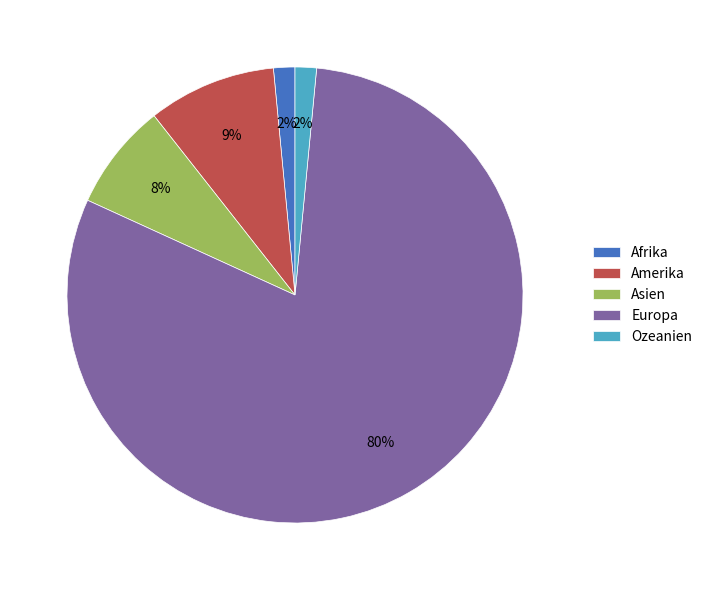

To the nearest percent, what percentage of the pie is Asien?

8%